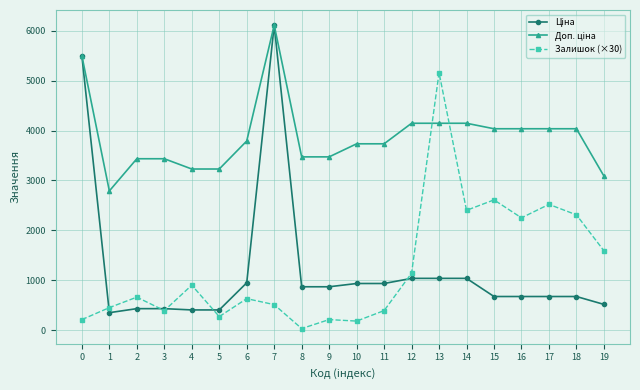

What is the spread (max minus min) of values at 3?

3044.6